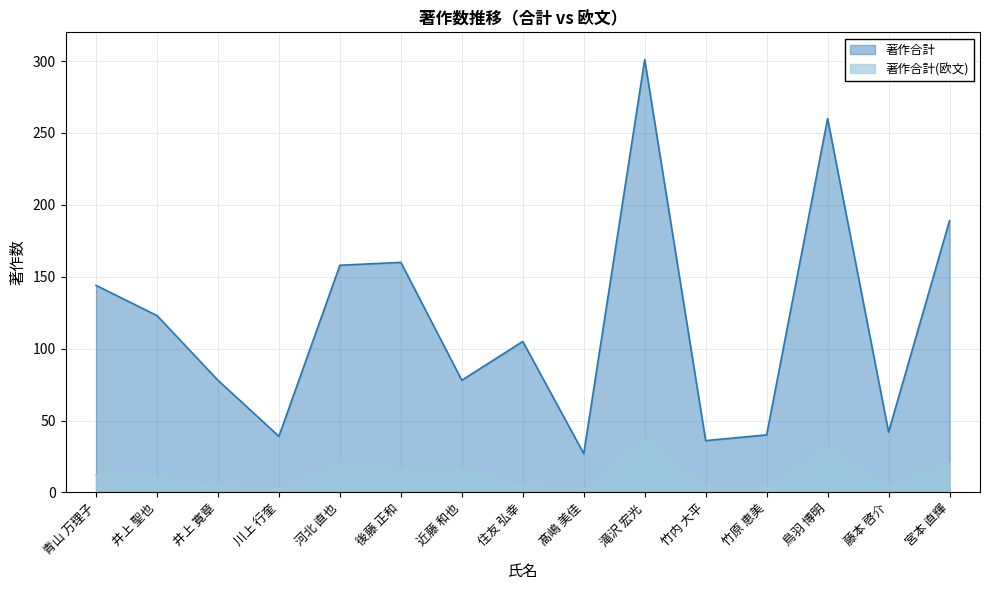

Where is the first local maximum for 著作合計?

後藤 正和